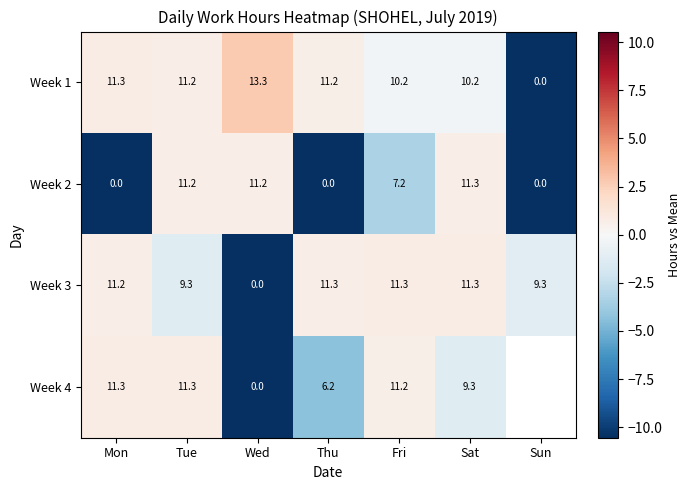

Is the value of Week 3 at Tue greater than the value of Week 2 at Mon?

Yes